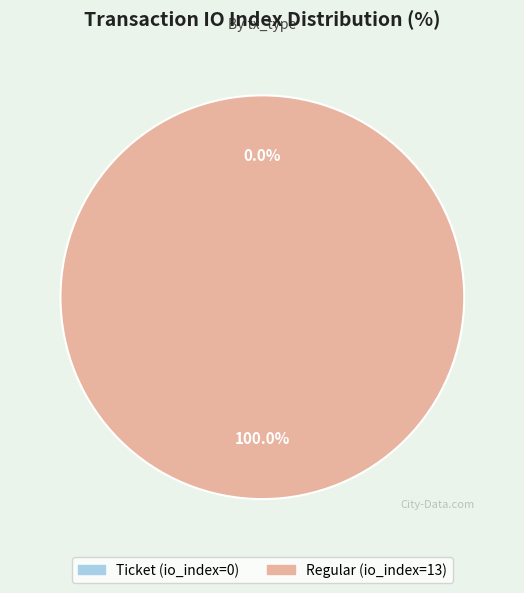

To the nearest percent, what is the difference between the Regular (io_index=13) and Ticket (io_index=0) slice percentages?

100%